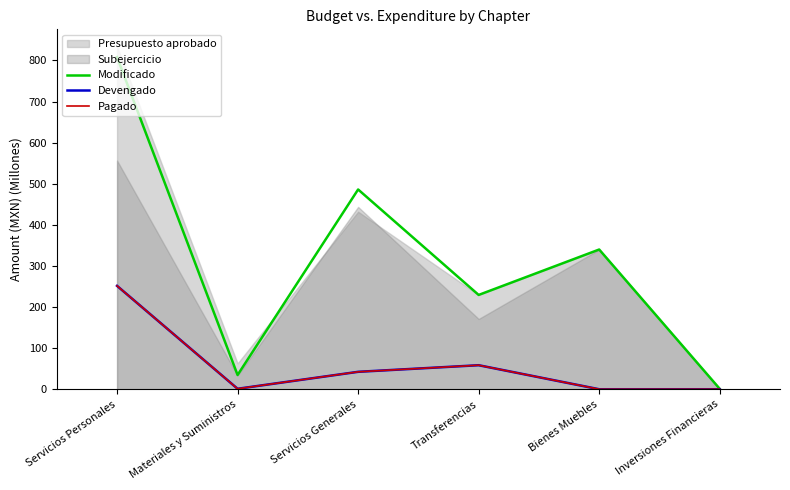

Between Bienes Muebles and Materiales y Suministros, which is larger?

Bienes Muebles